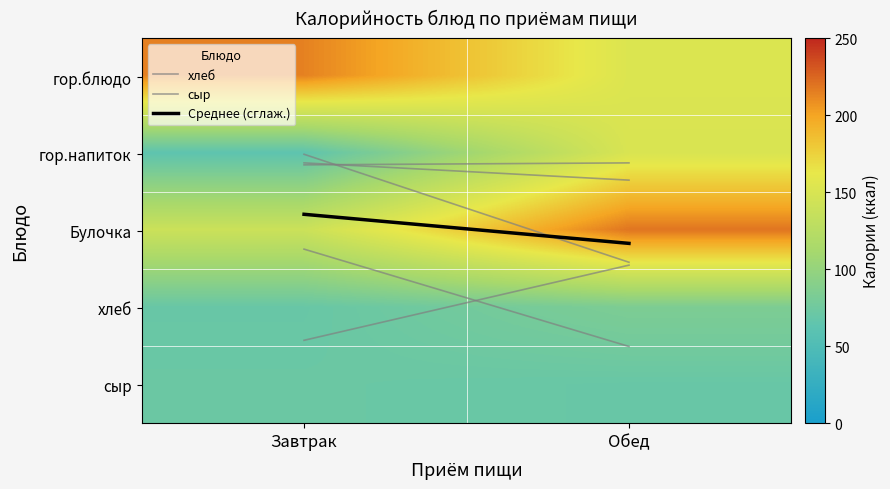

How many data points does each series have?

2